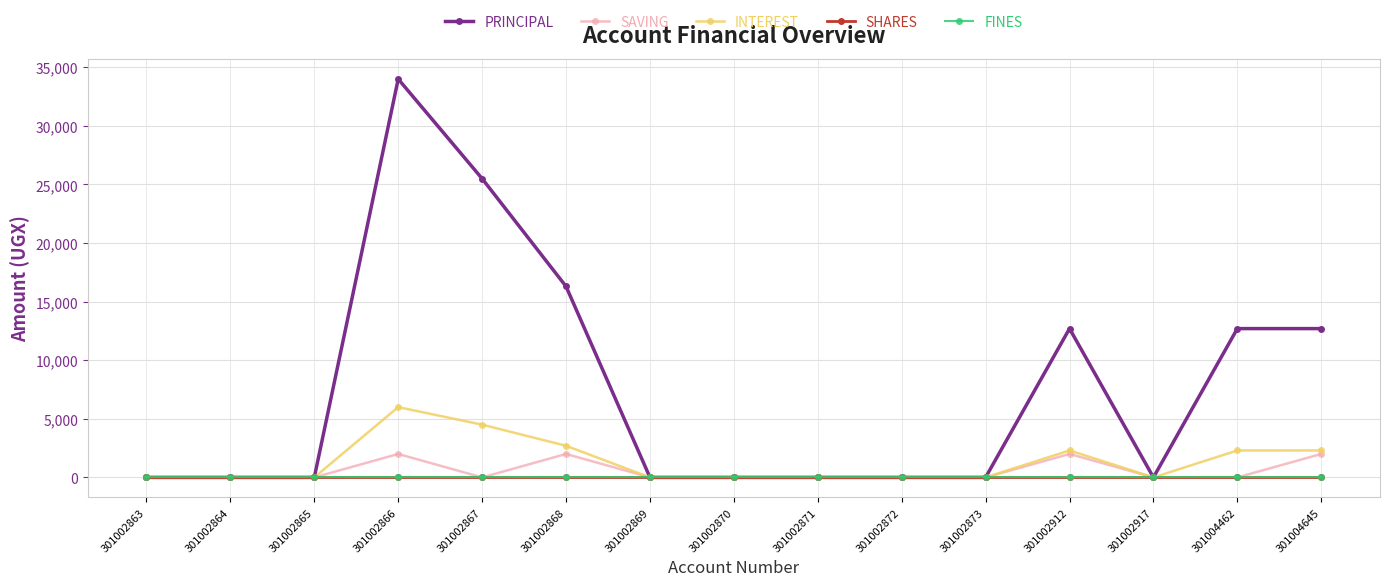

Does the chart have visible grid lines?

Yes